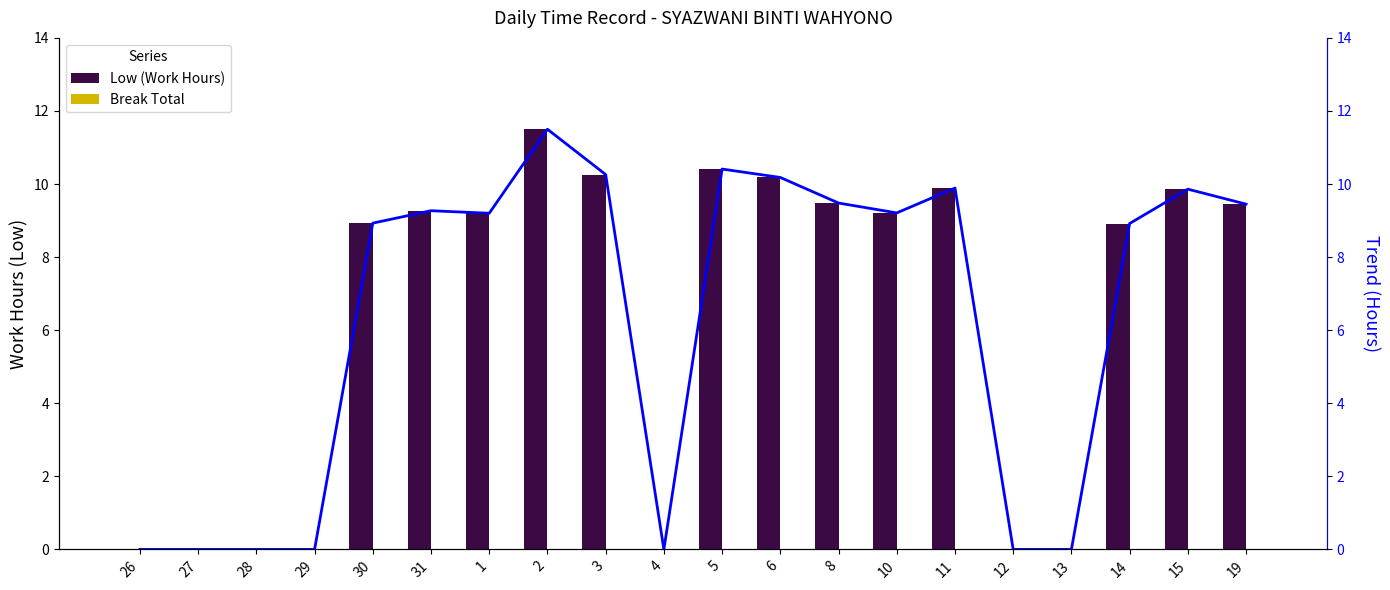

What position from the left is 5?

11